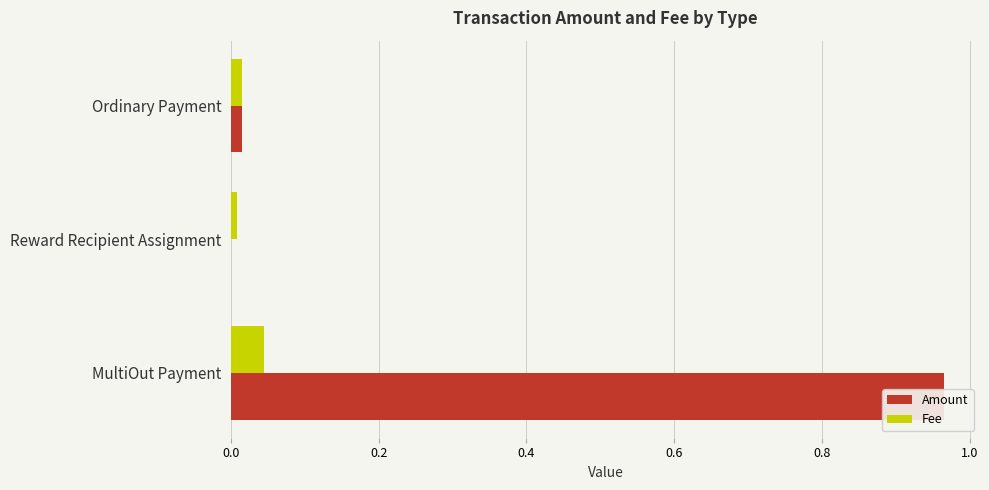

Which series has the largest total across all categories?

Amount